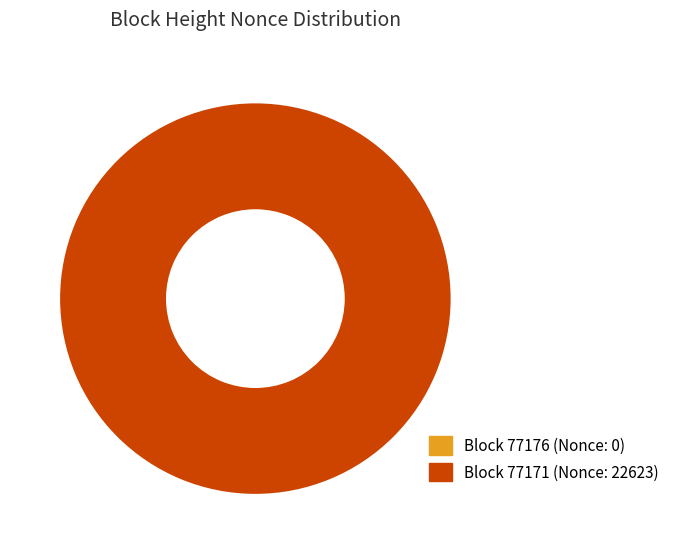

Does any single category account for the majority?

Yes